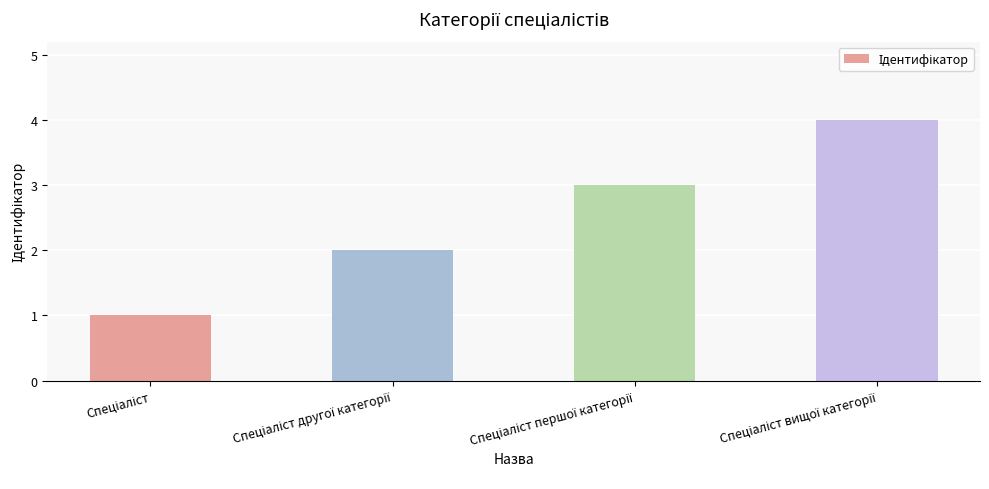

What is the maximum value shown in the chart?

4